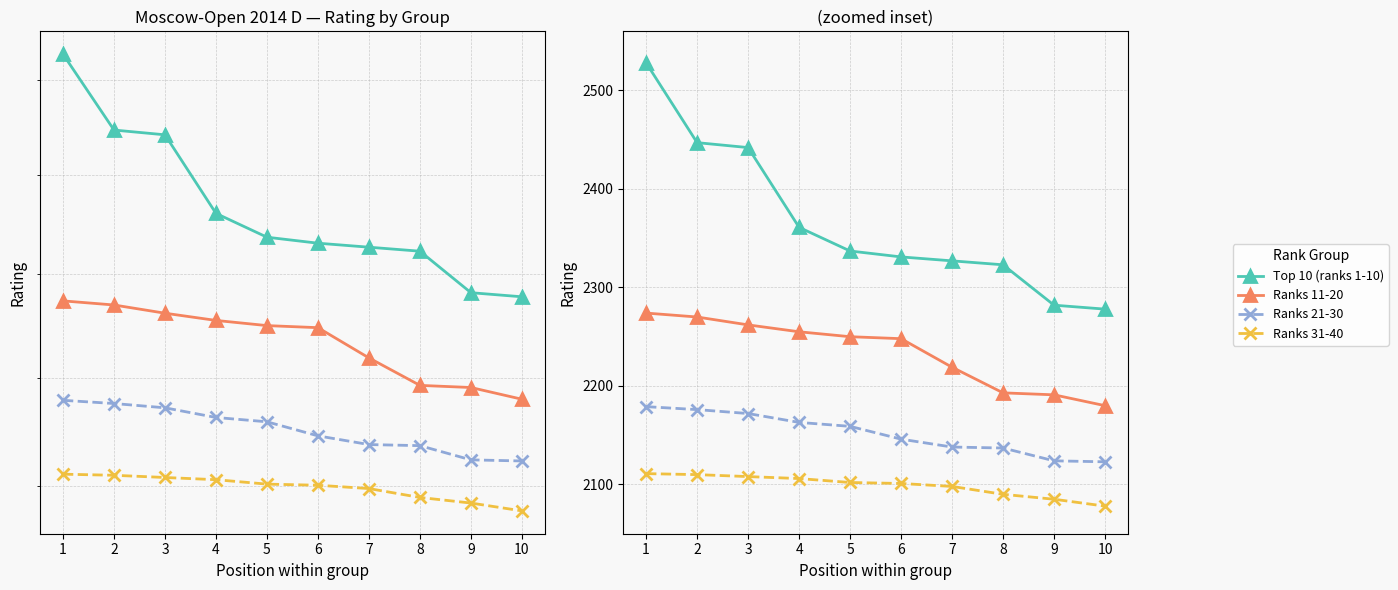

At which label is Top 10 (ranks 1-10) closest to 2403?

3